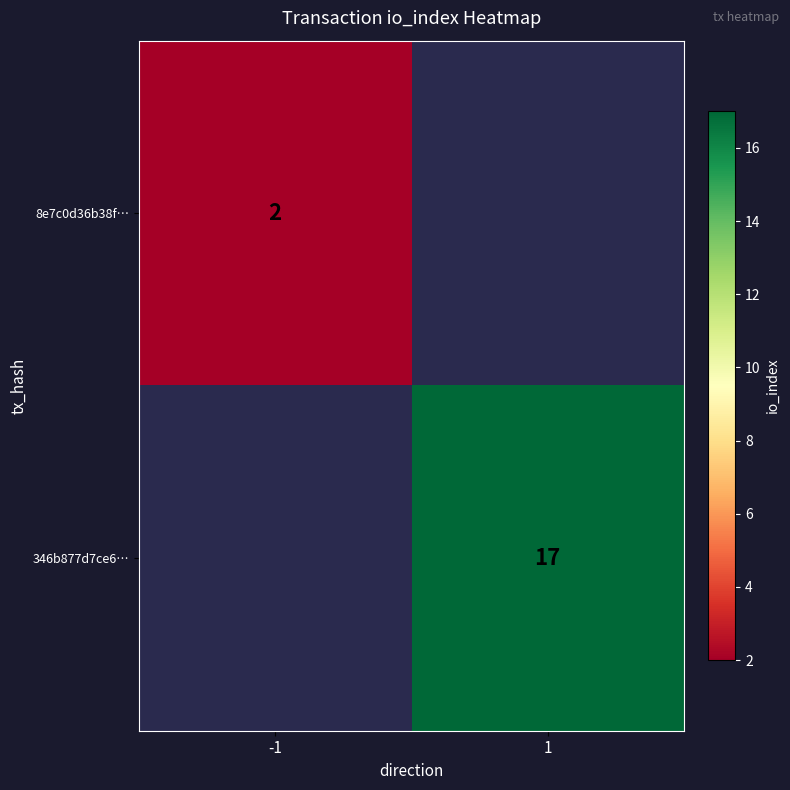

The 346b877d7ce6… series shows 25 at 1. True or false?

False